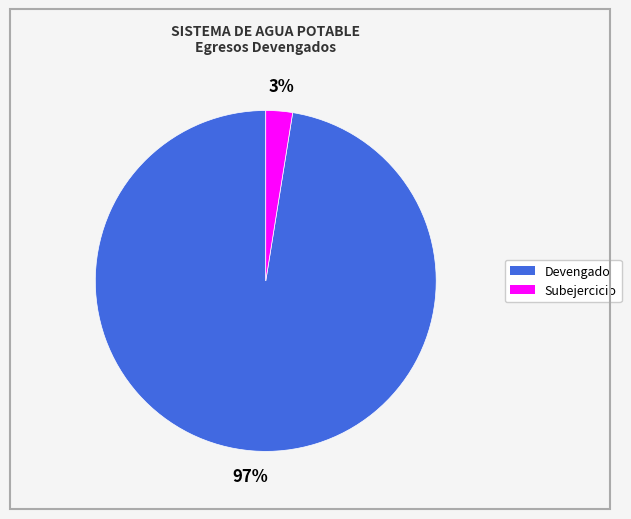

Is there a majority slice in this chart?

Yes